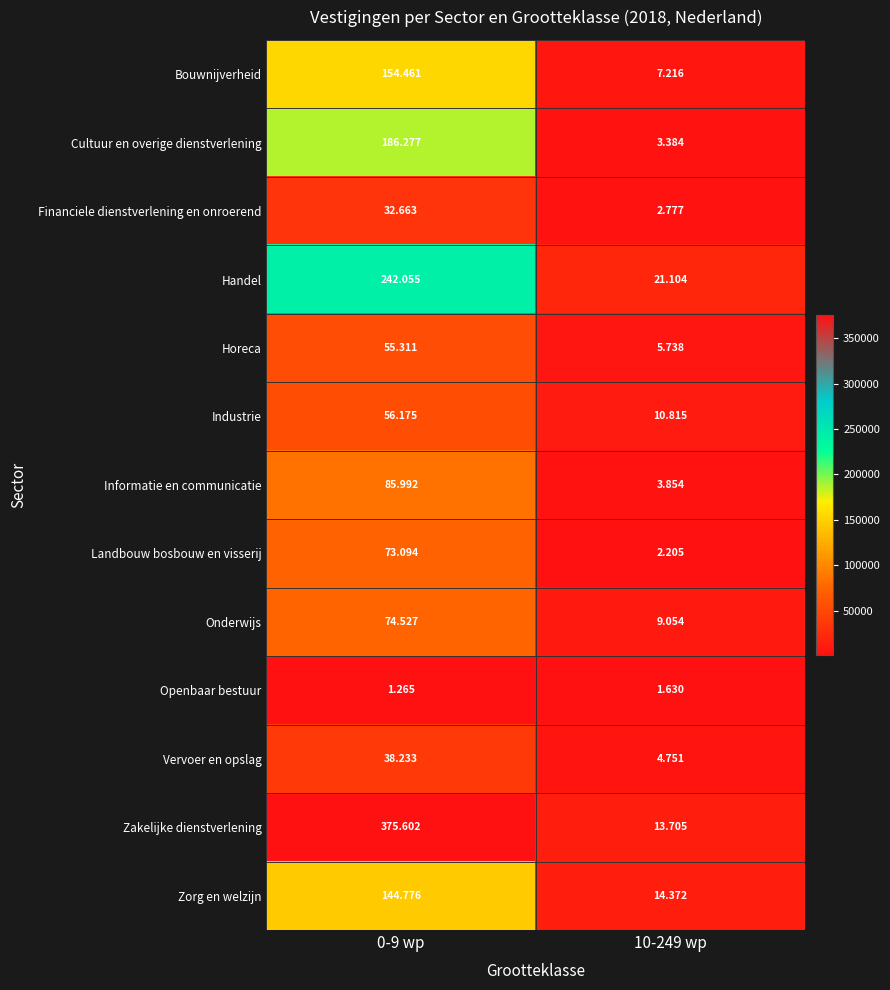

What is the difference between the highest and lowest values at 0-9 wp?

374337